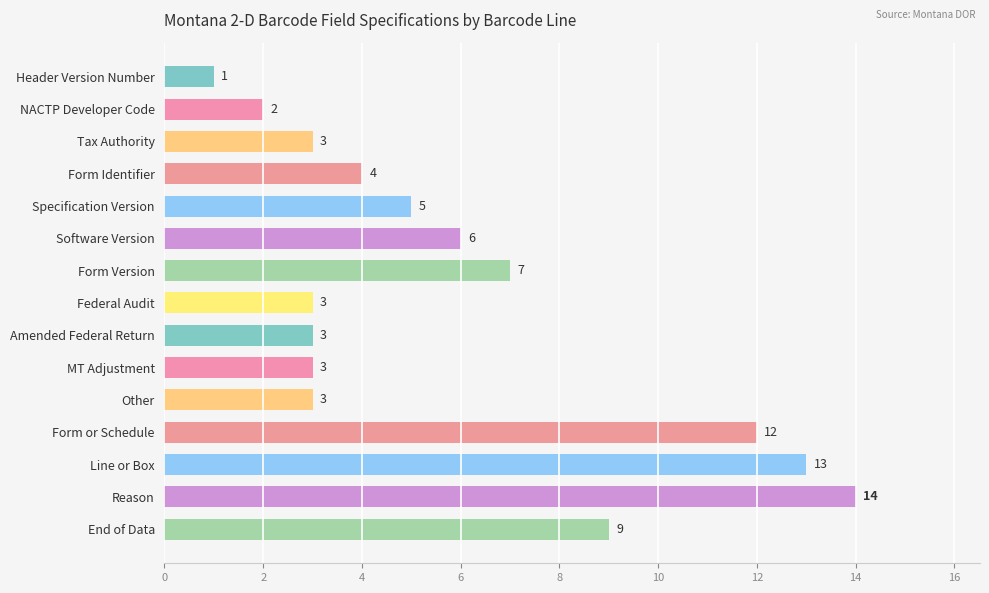

At which label is the value closest to 7?

Form Version